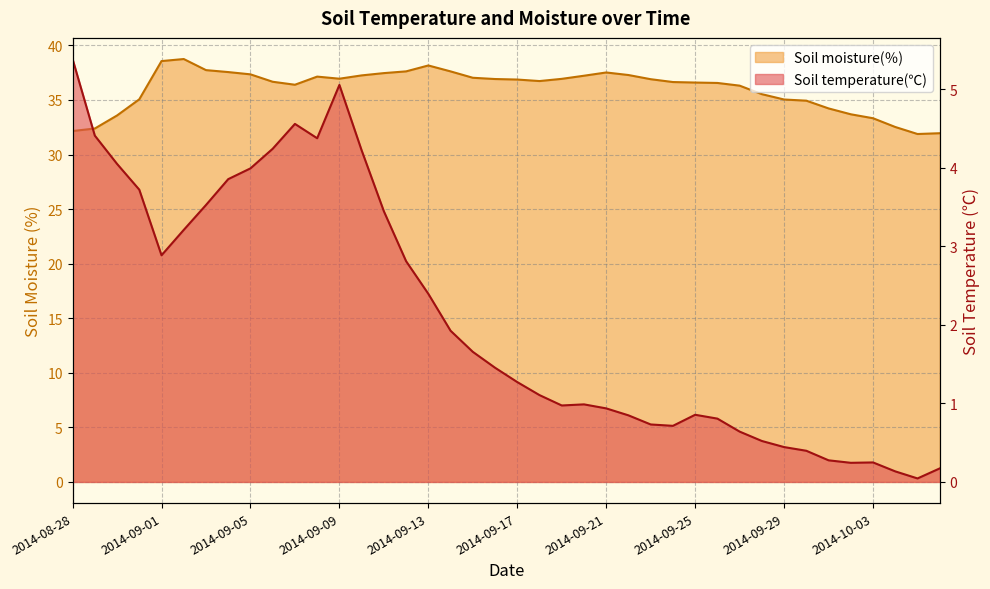

Where is the first local minimum for Soil temperature(℃)?

2014-09-01